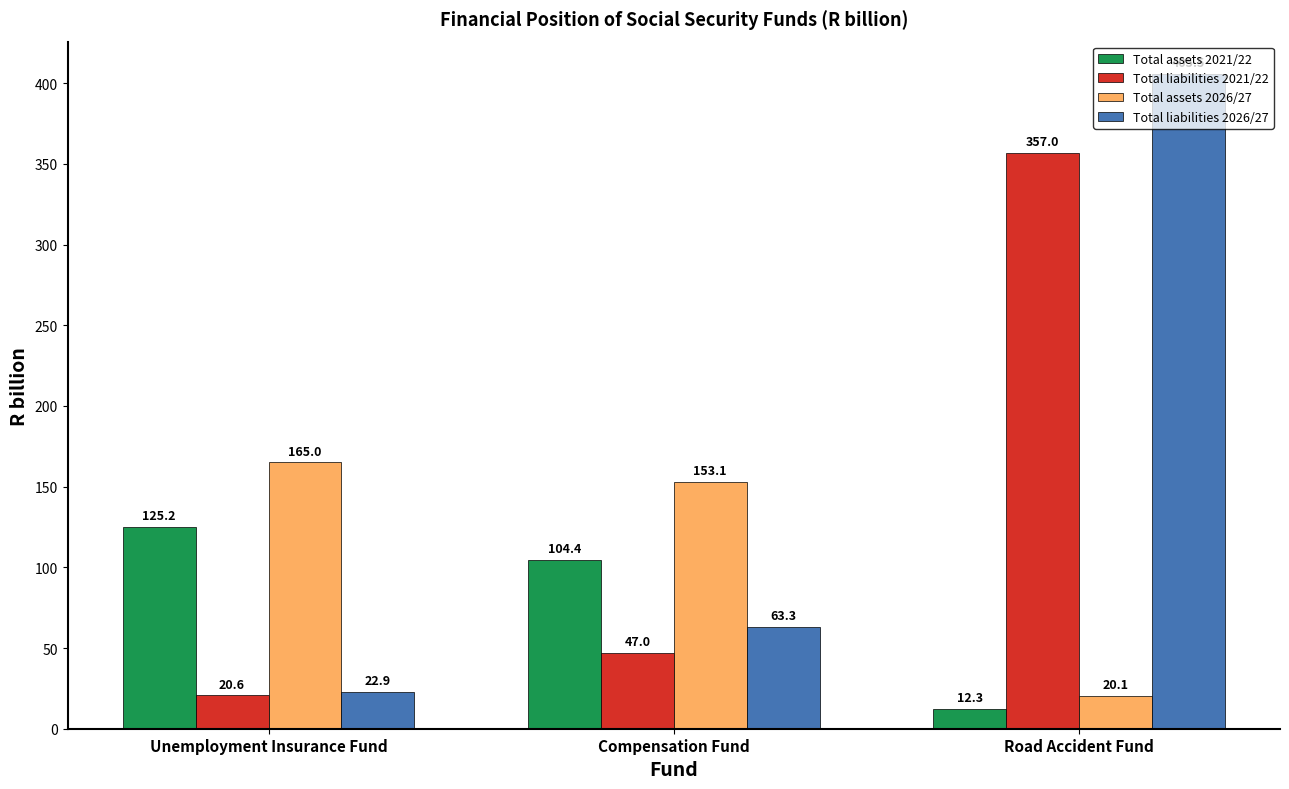

What is the label of the 1st bar from the right?

Road Accident Fund